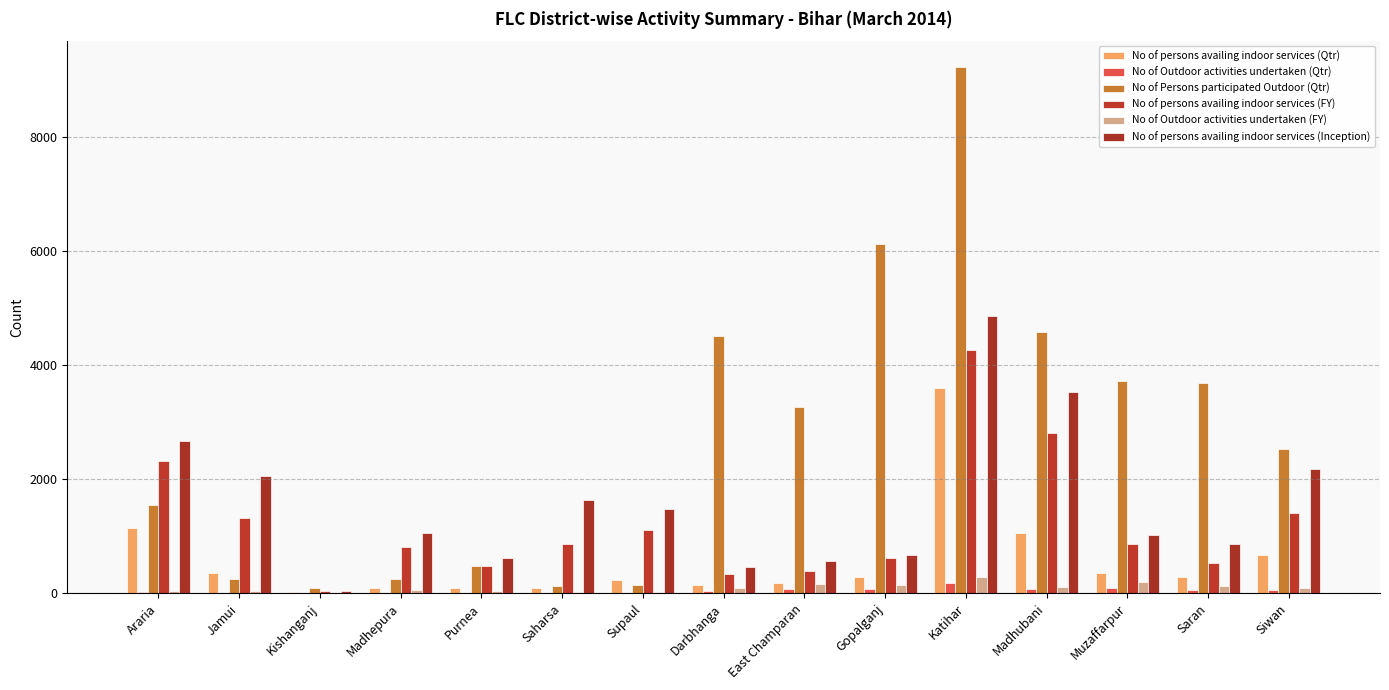

What is the highest value of the No of persons availing indoor services (Inception) series?

4863